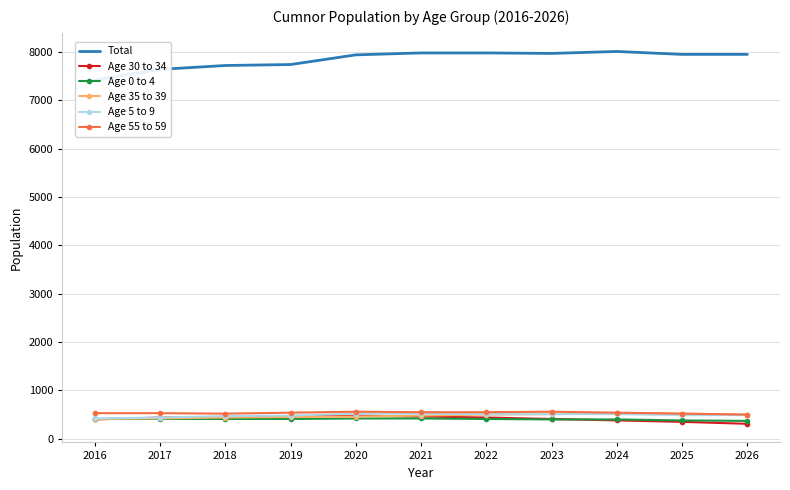

What is the difference between the second highest and second lowest values in the Total series?

340